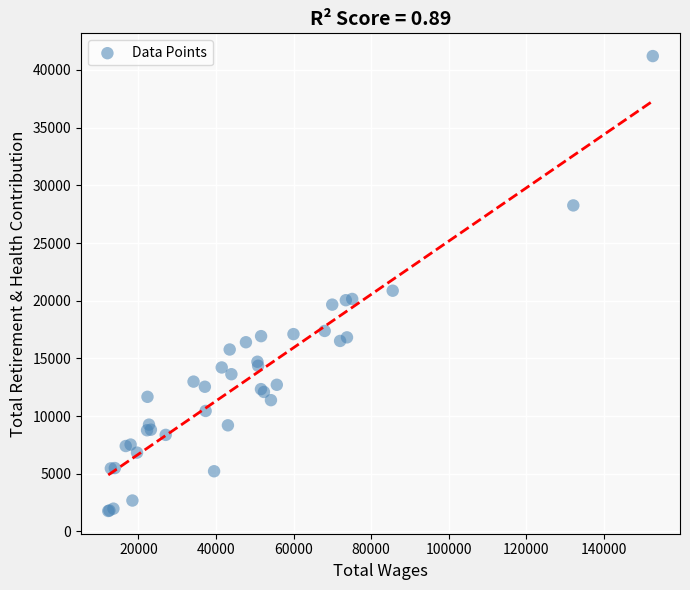

What Y value in the scatter plot is closest to 21489?

20867